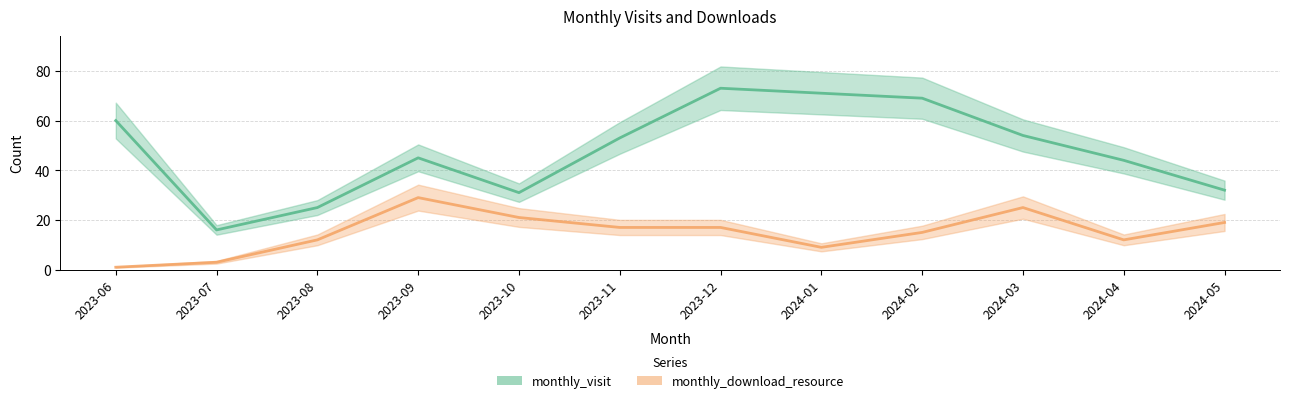

What is the highest value of the monthly_visit series?

73